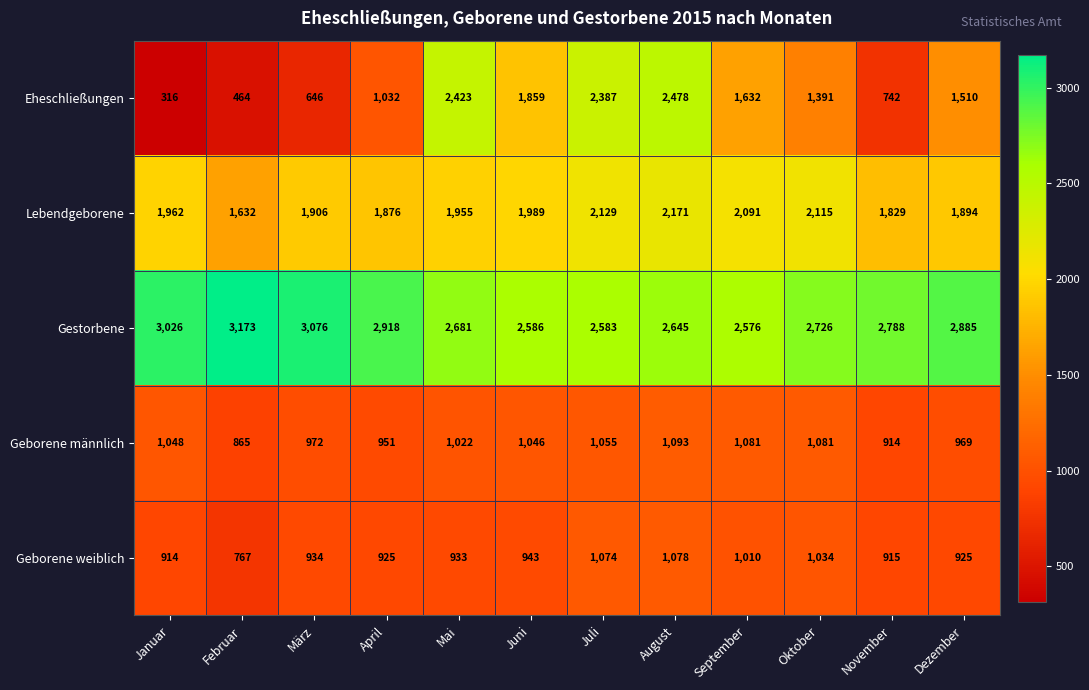

Where is Gestorbene nearest to the value 2874?

Dezember